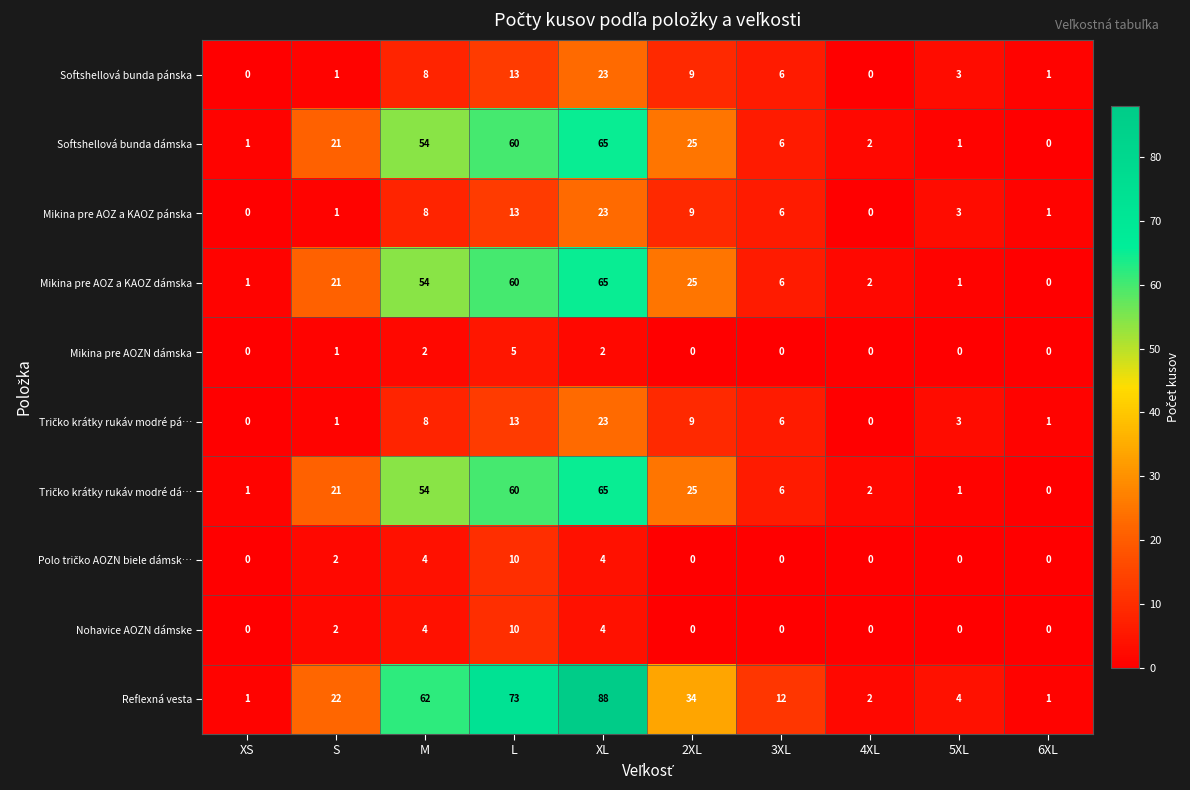

Count the number of categories in the chart.

10